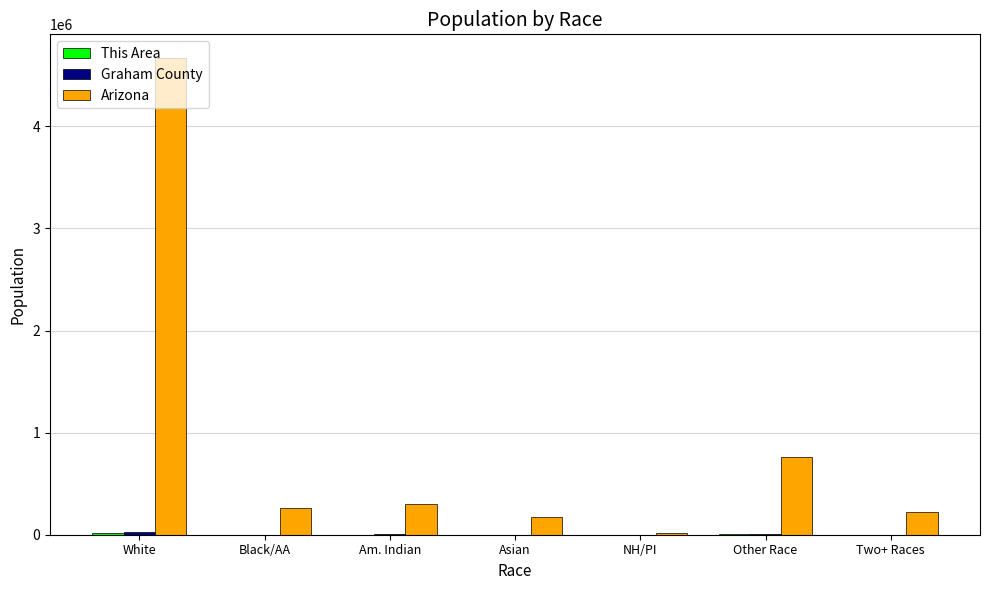

How many series are shown in this chart?

3